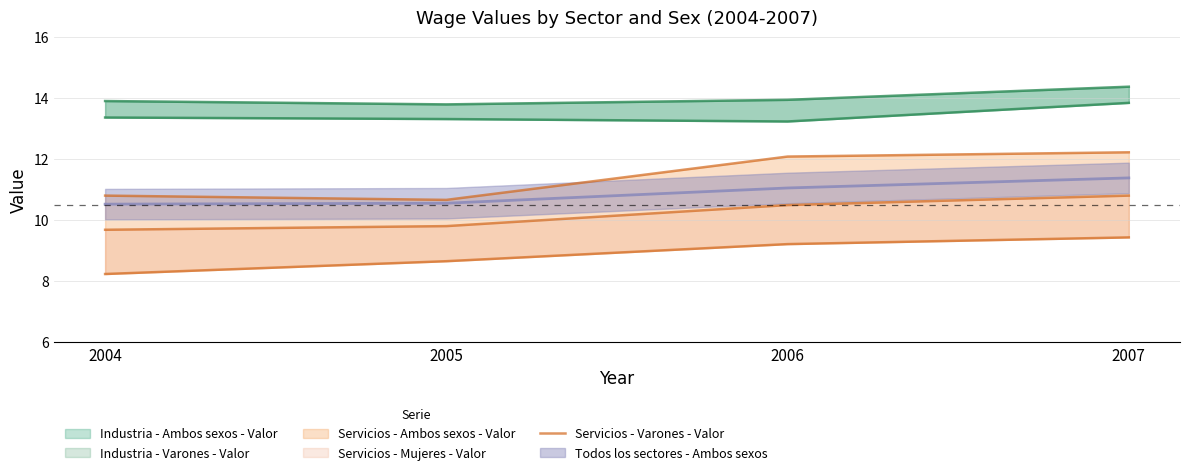

What is the sum of the values at 2004 and 2005?

21.5